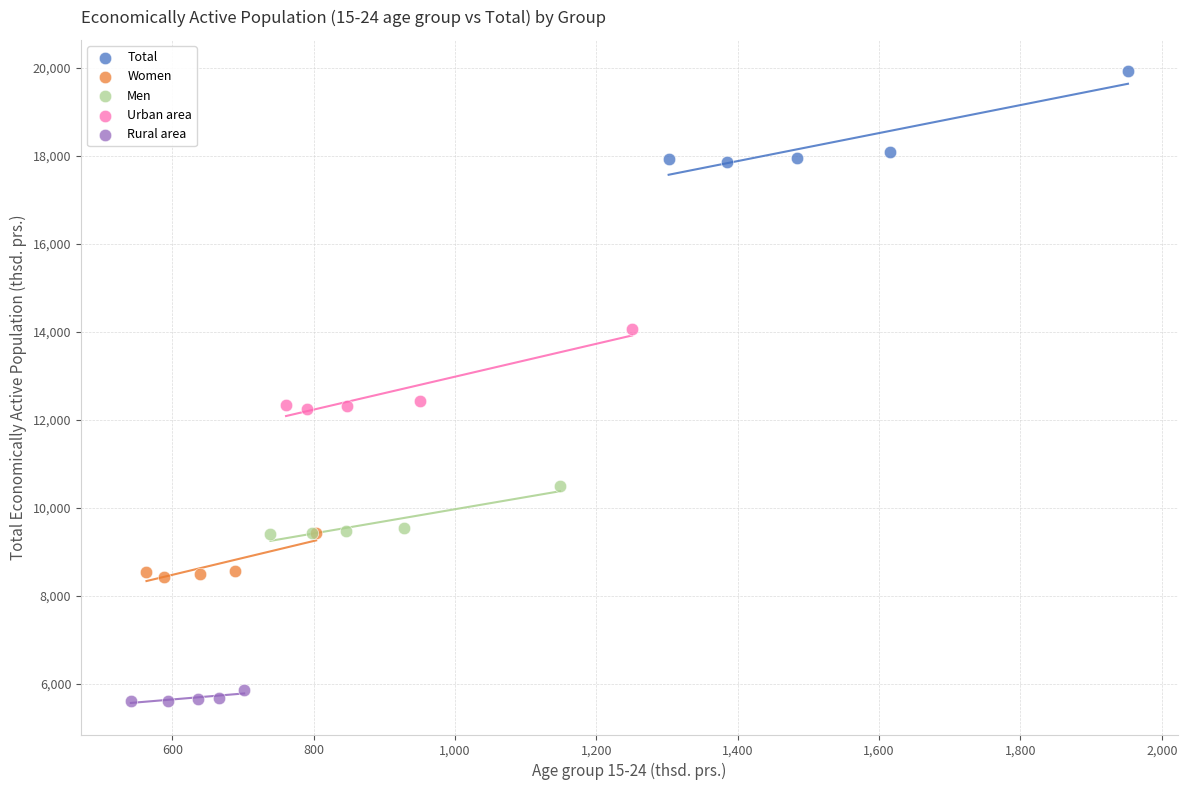

Which series contains the lowest Y value?

Rural area